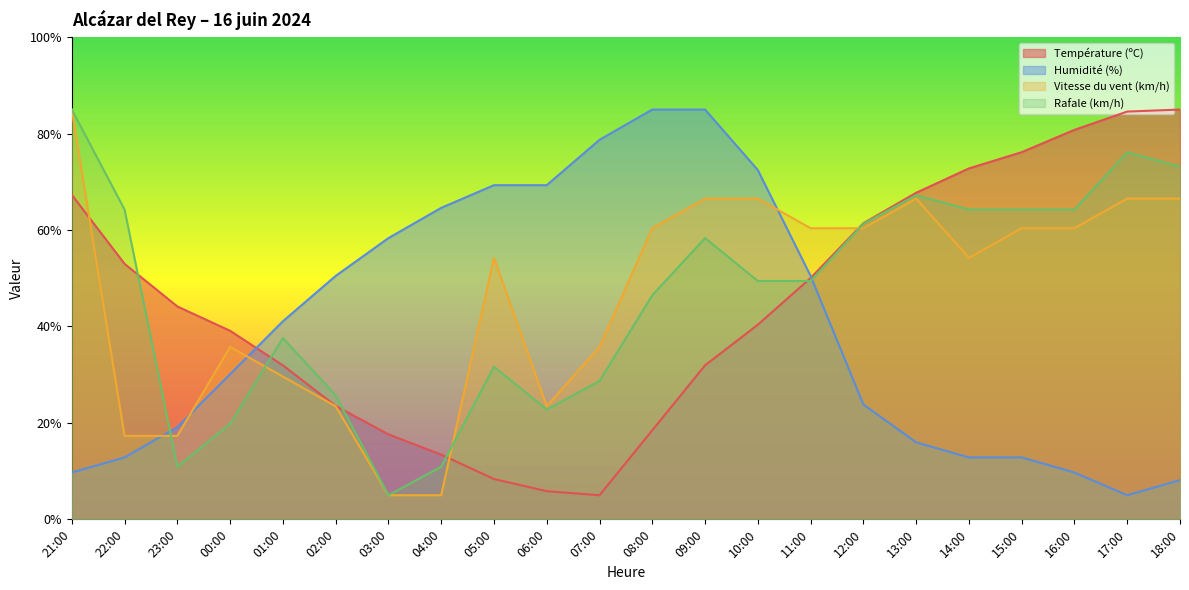

The Vitesse du vent (km/h) series shows 30.4 at 23:00. True or false?

False